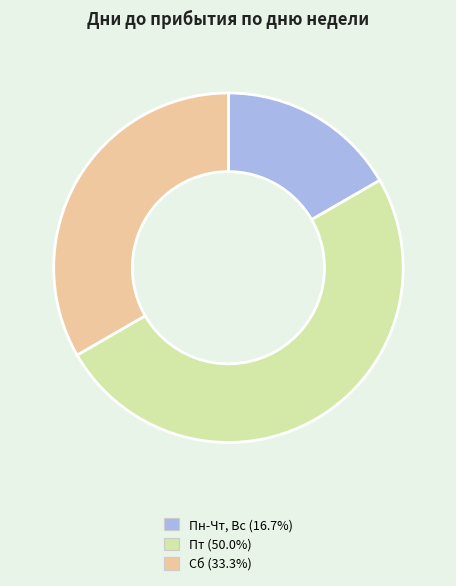

Rank the categories by value from lowest to highest.

Пн-Чт, Вс, Сб, Пт